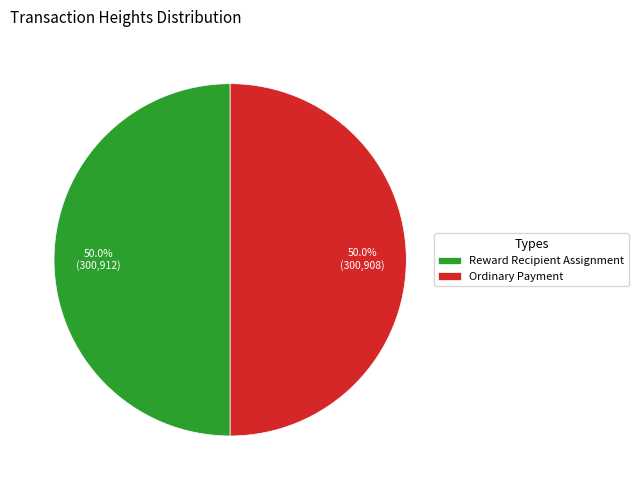

What percentage do Reward Recipient Assignment and Ordinary Payment together represent?

100.0%